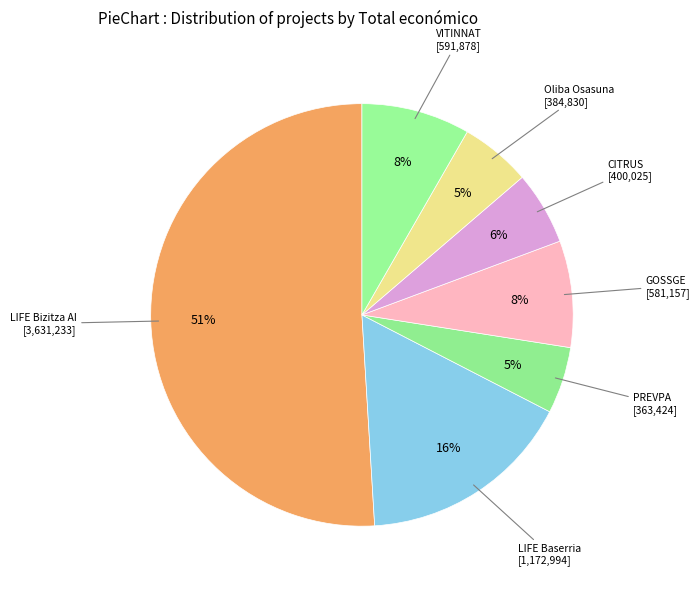

Does LIFE Bizitza AI account for over 50% of the chart?

Yes